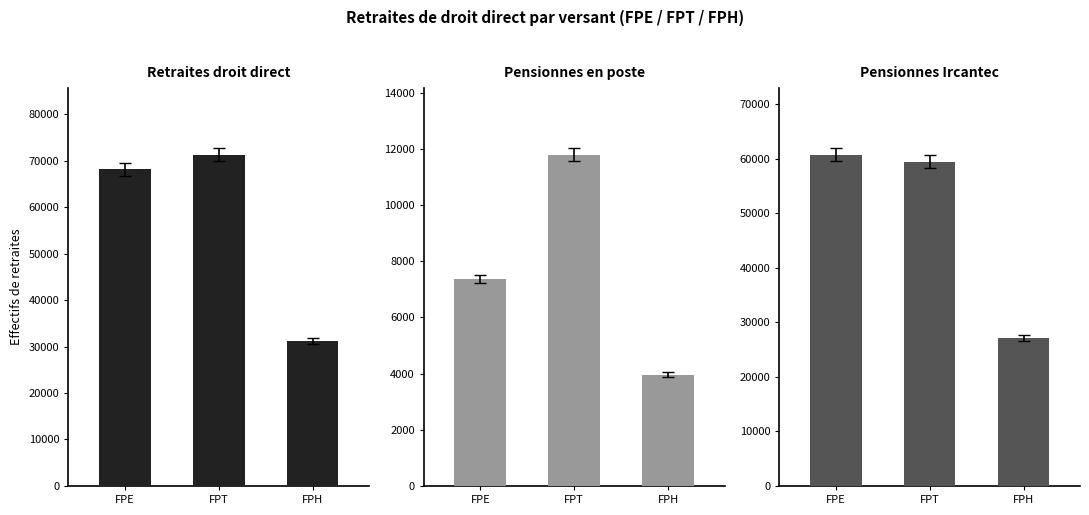

How many values in the Pensionnes en poste series exceed 7361?

1